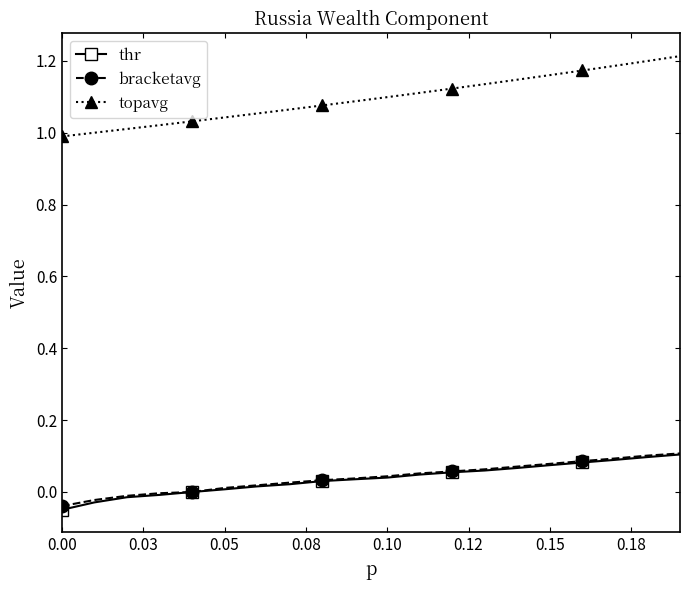

True or false: topavg and thr intersect in this chart.

False